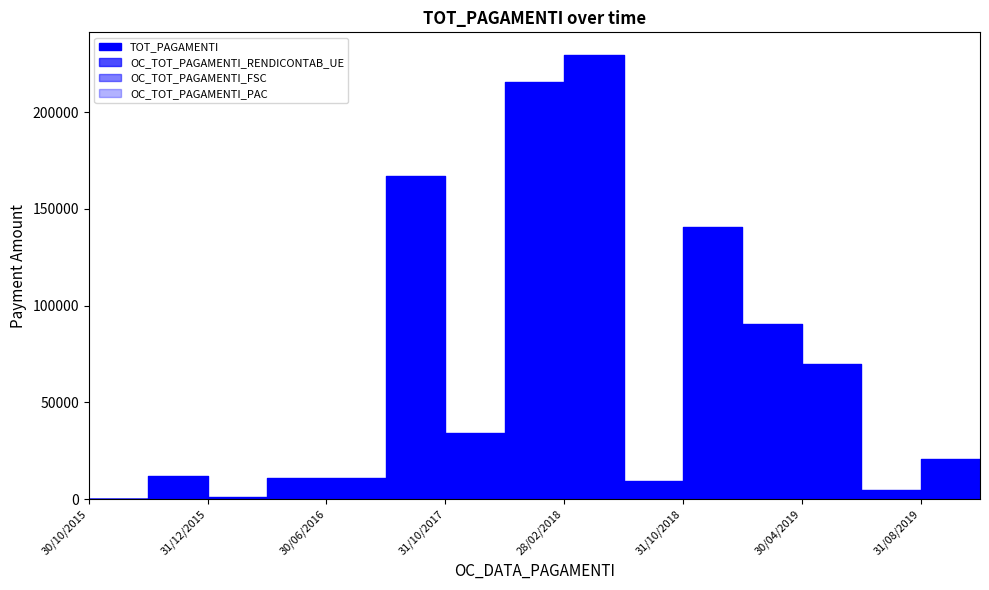

Which has a higher value, 31/10/2017 or 31/08/2019?

31/10/2017